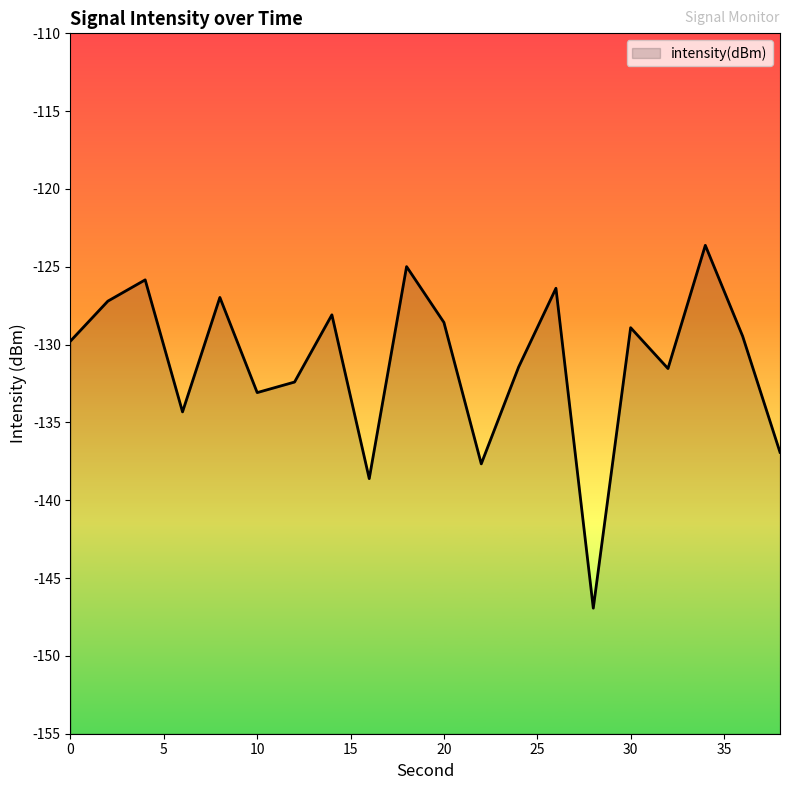

The chart shows a value of -133.1 at 10. True or false?

True